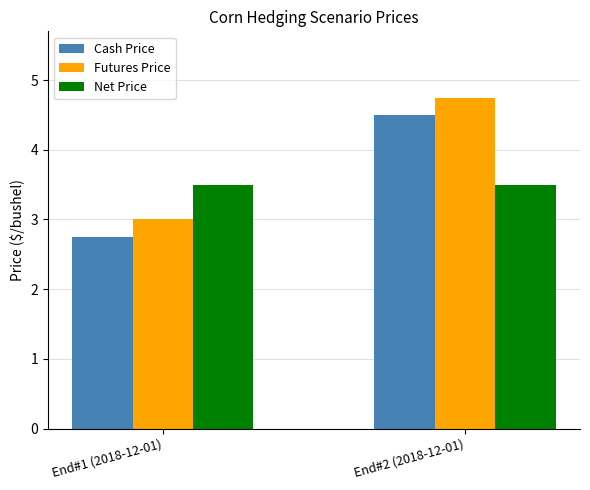

What is the average value of the Net Price series?

3.5